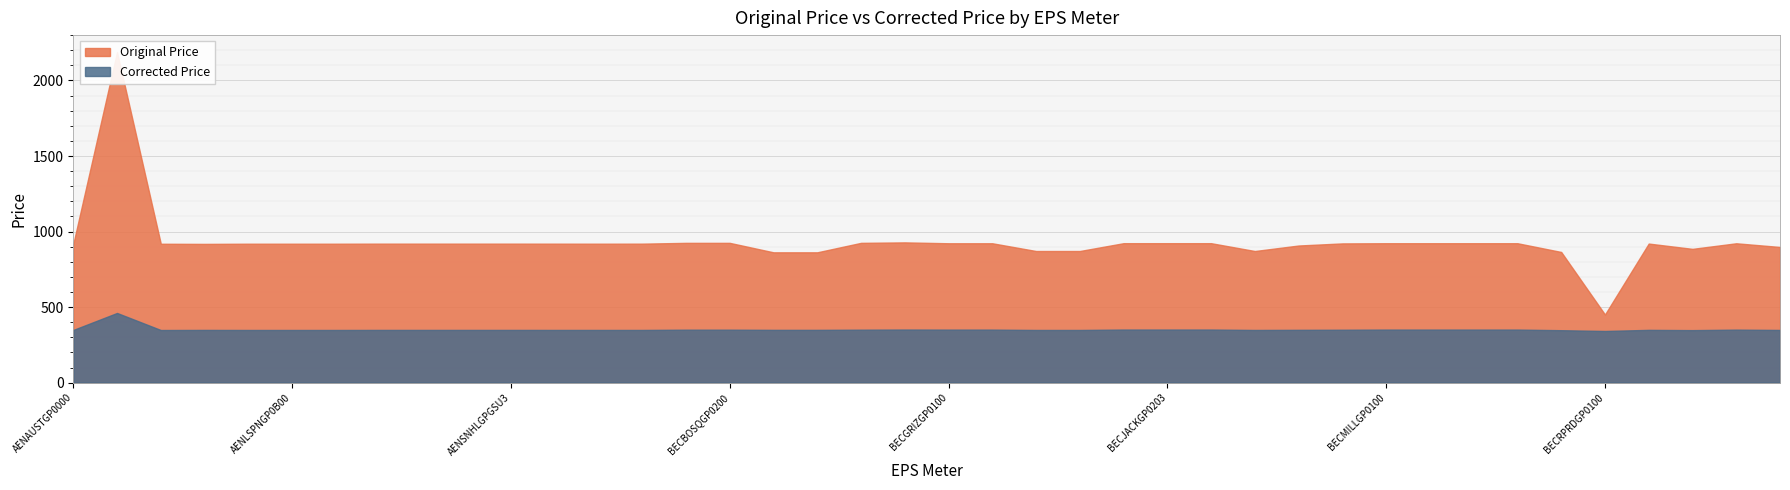

How many lines are shown in the chart?

2